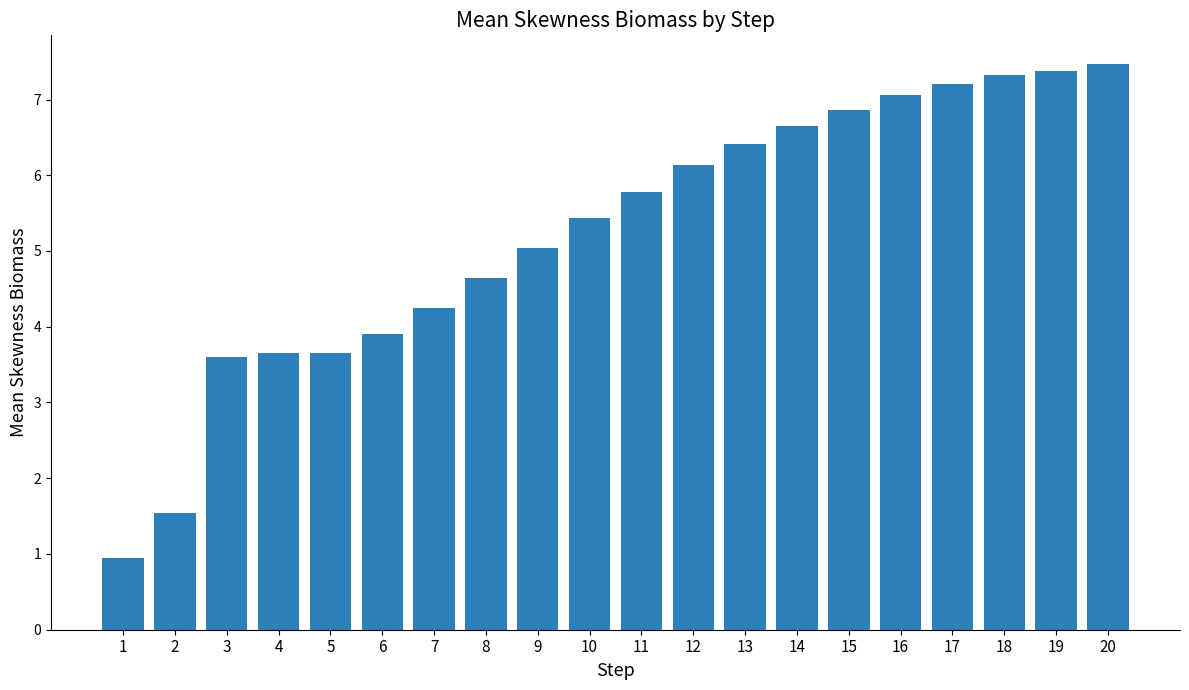

What is the change in value from 6 to 19?

+3.5